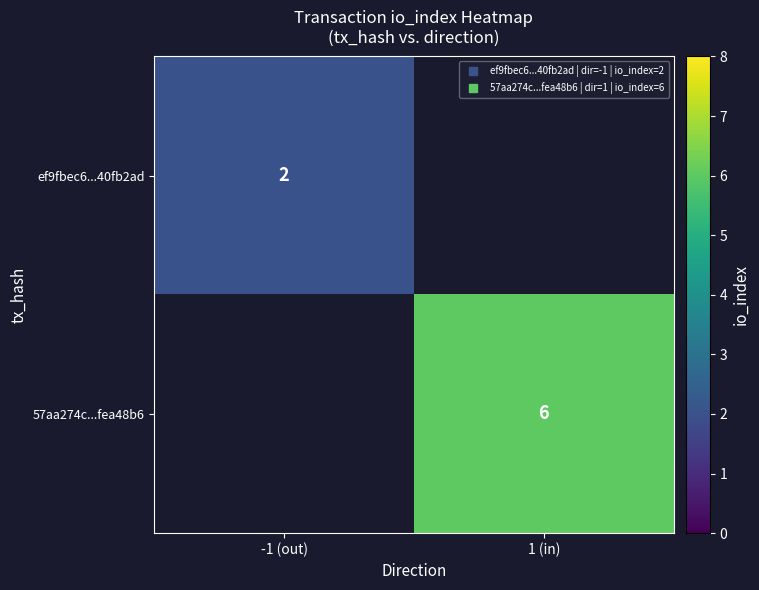

At which label is ef9fbec6...40fb2ad closest to 2?

-1 (out)